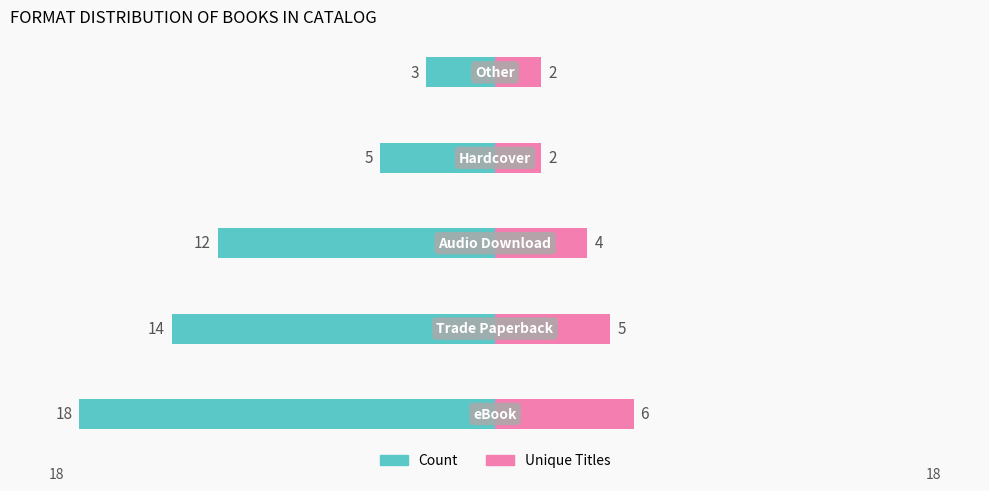

What is the value of the Unique Titles bar at the 1st from the left?

6